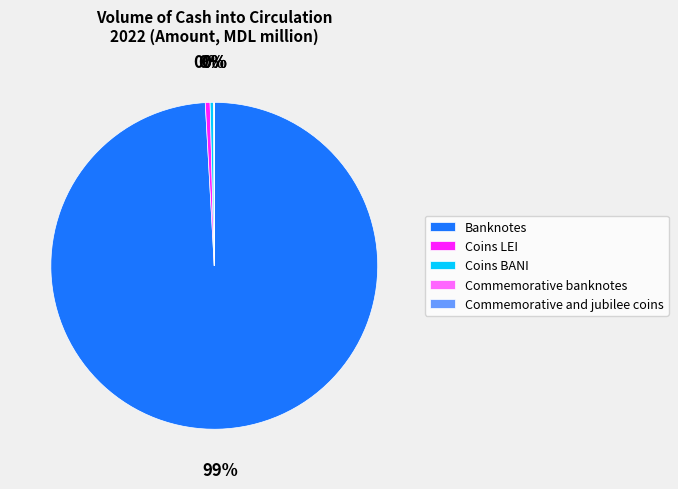

Does any single category account for the majority?

Yes